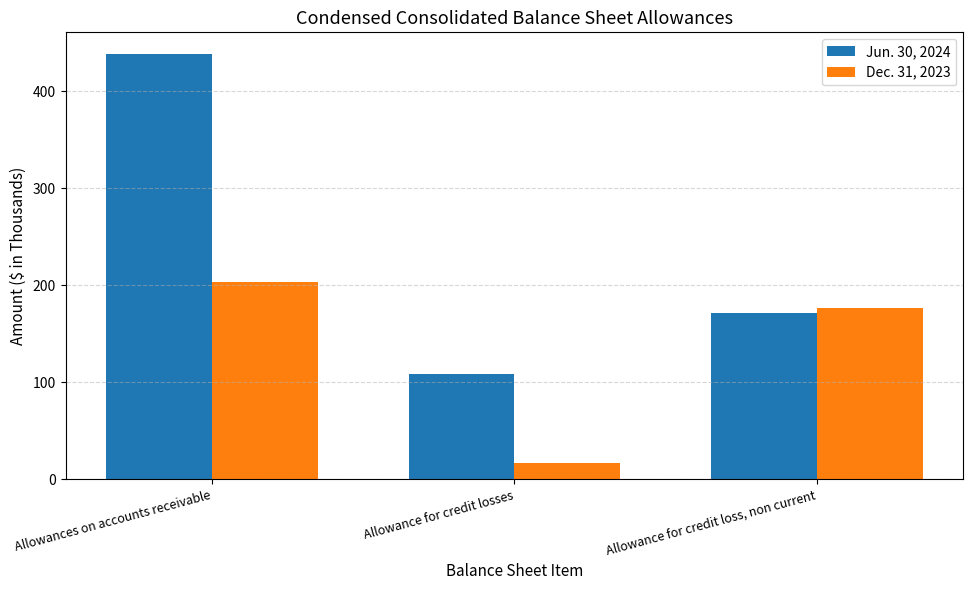

Which label corresponds to the largest value in the chart?

Allowances on accounts receivable